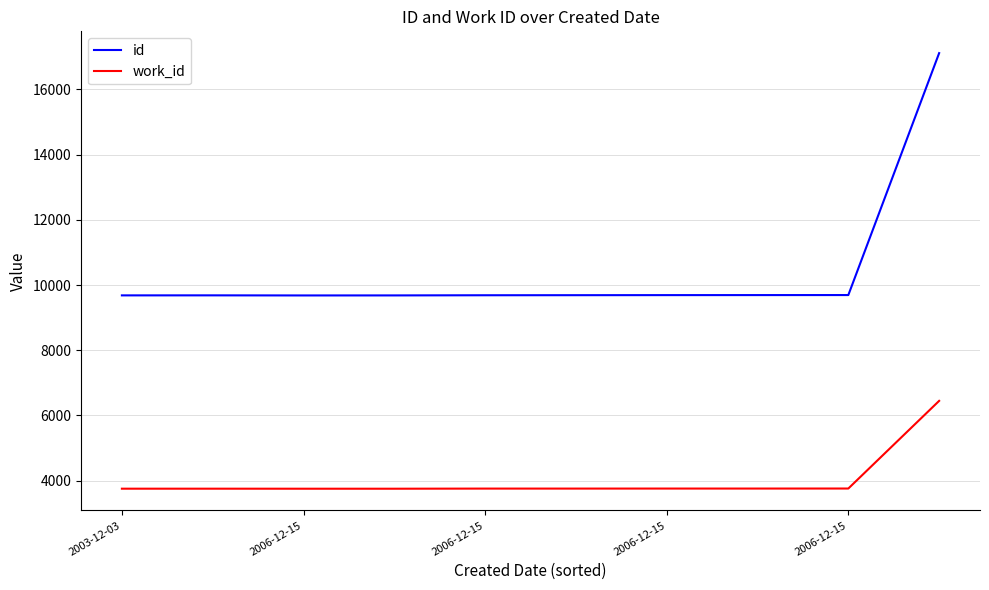

True or false: id and work_id cross at least once.

False